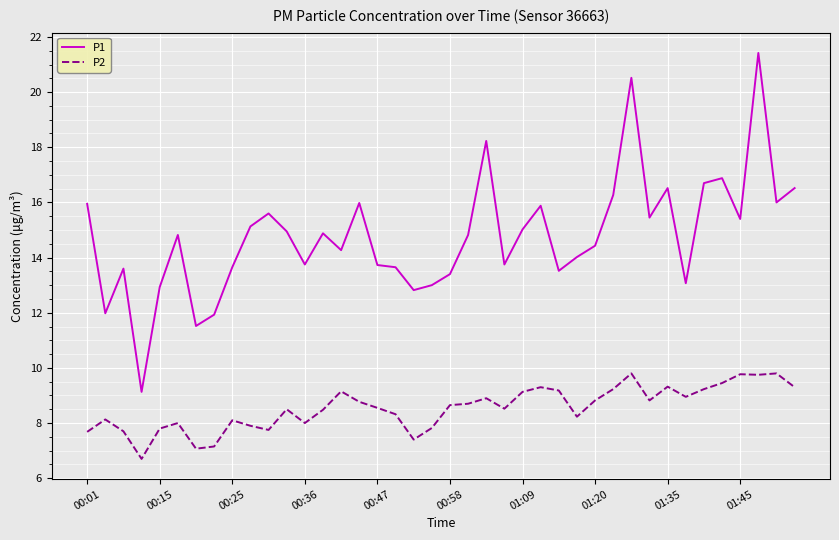

List the series in order of their peak value, lowest first.

P2, P1